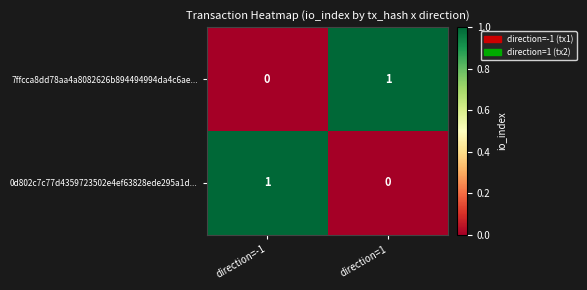

List the labels in order of 7ffcca8dd78aa4a8082626b894494994da4c6ae... value, largest first.

direction=1, direction=-1